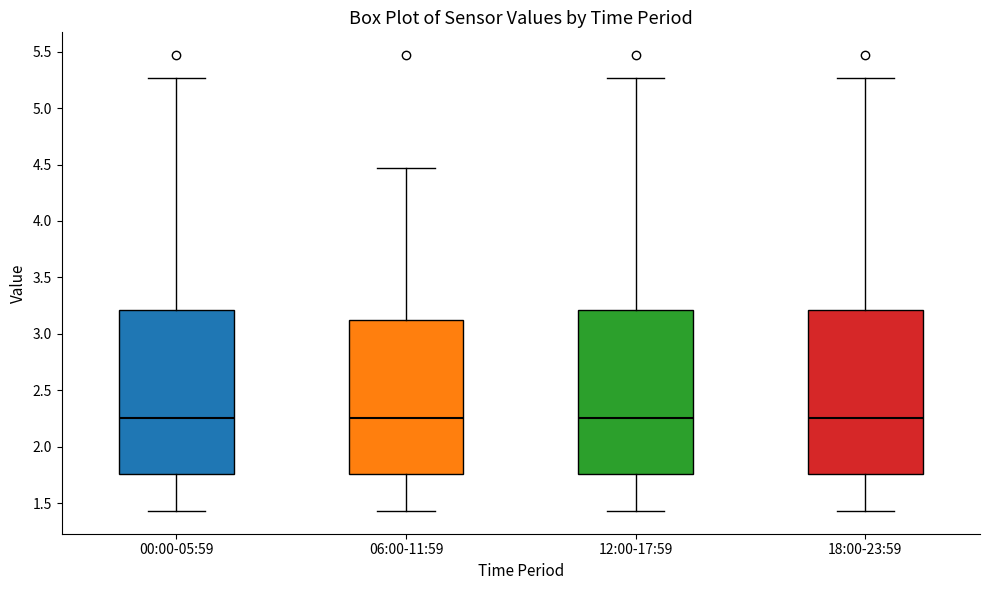

Reading left to right, read every box against the y-axis: the position of its median line, the range the box covers, and the ends of its whiskers. The values are not printed on the chart, so give them approximately, as read against the axis.

00:00-05:59: median 2.25, box 1.75 to 3.20, whiskers 1.45 to 5.25
06:00-11:59: median 2.25, box 1.75 to 3.15, whiskers 1.45 to 4.45
12:00-17:59: median 2.25, box 1.75 to 3.20, whiskers 1.45 to 5.25
18:00-23:59: median 2.25, box 1.75 to 3.20, whiskers 1.45 to 5.25